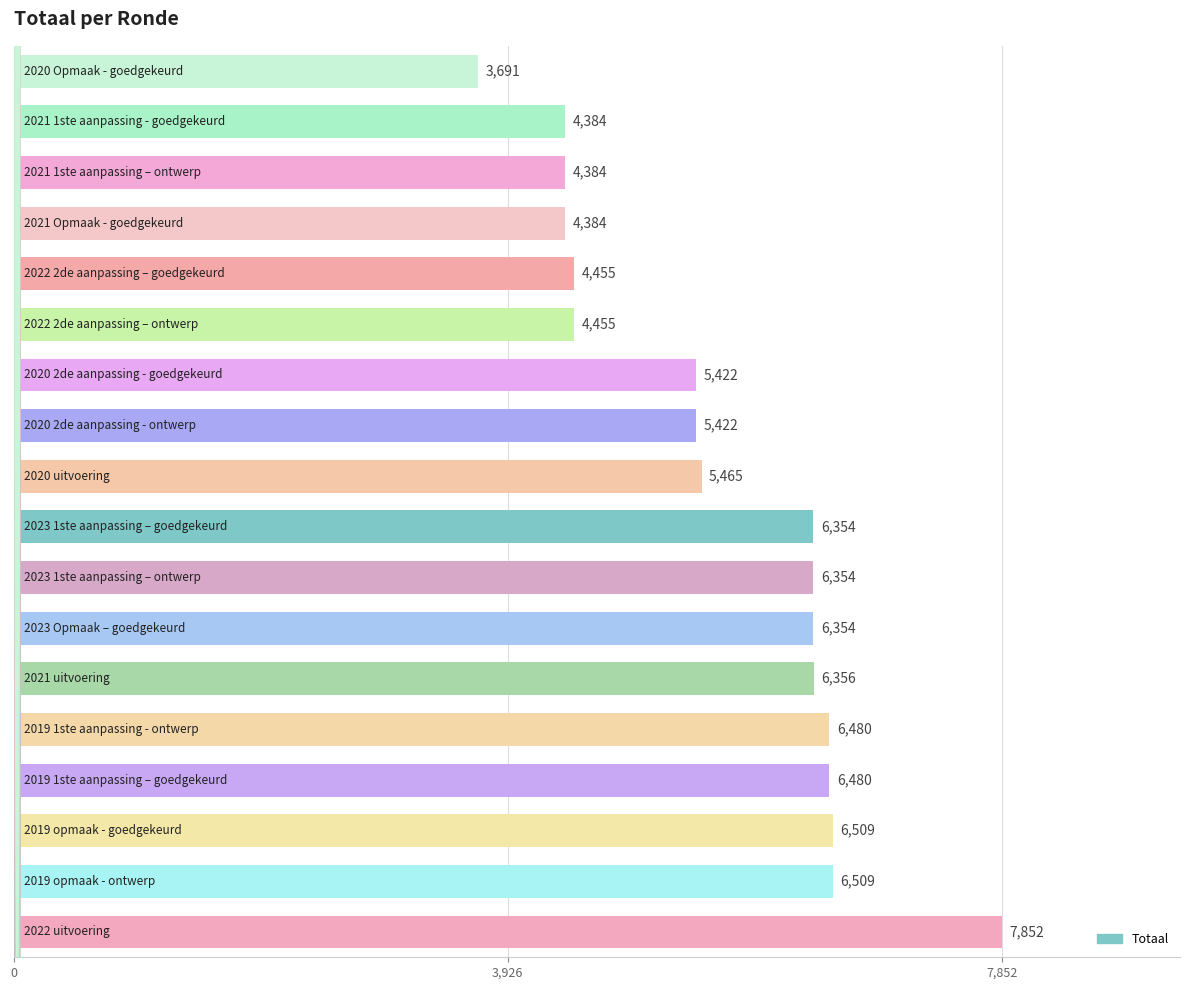

Are the bars horizontal?

Yes